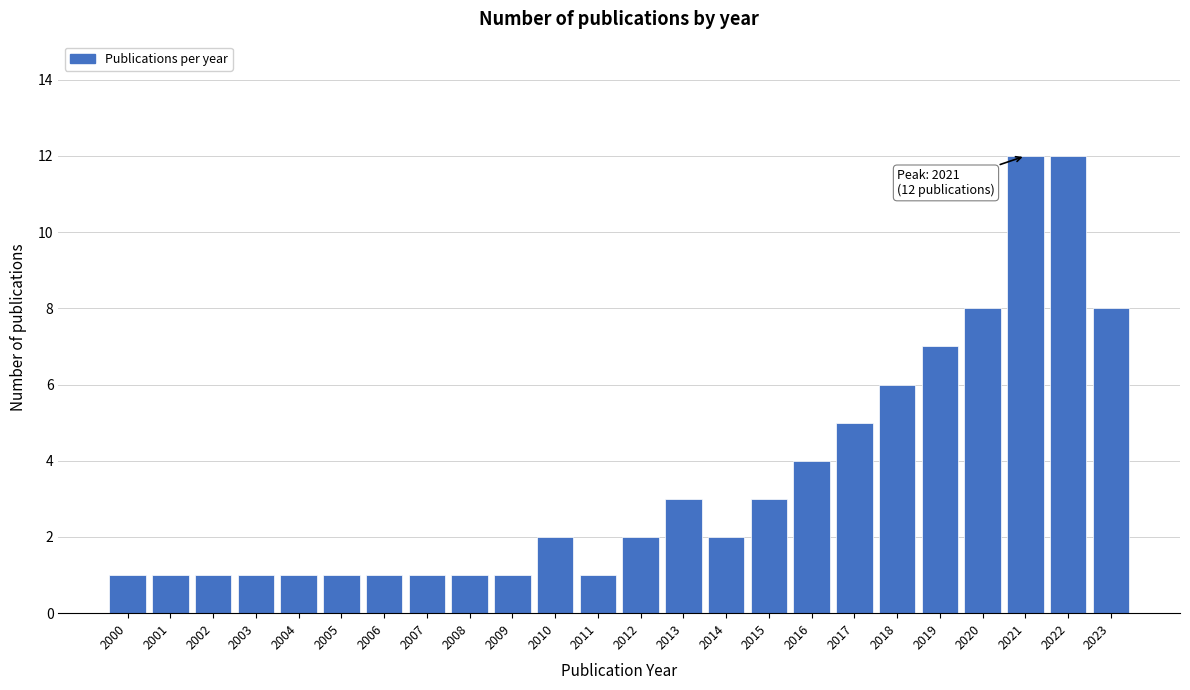

Reading right to left, transcribe all the data shown in this chart.

8	12	12	8	7	6	5	4	3	2	3	2	1	2	1	1	1	1	1	1	1	1	1	1